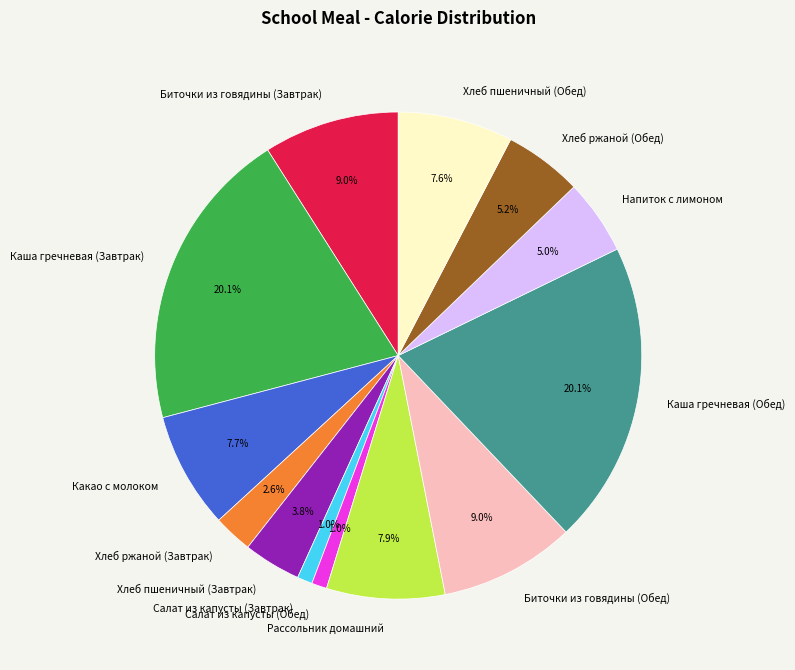

The Каша гречневая (Завтрак) slice represents 20% of the pie. True or false?

True